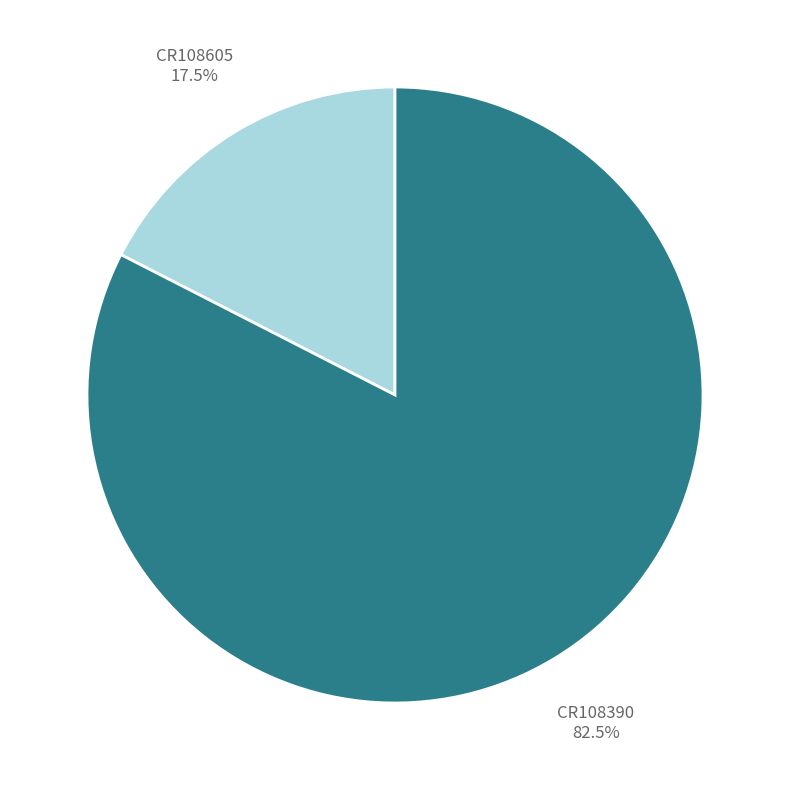

What portion of the pie excludes CR108605?

82.5%